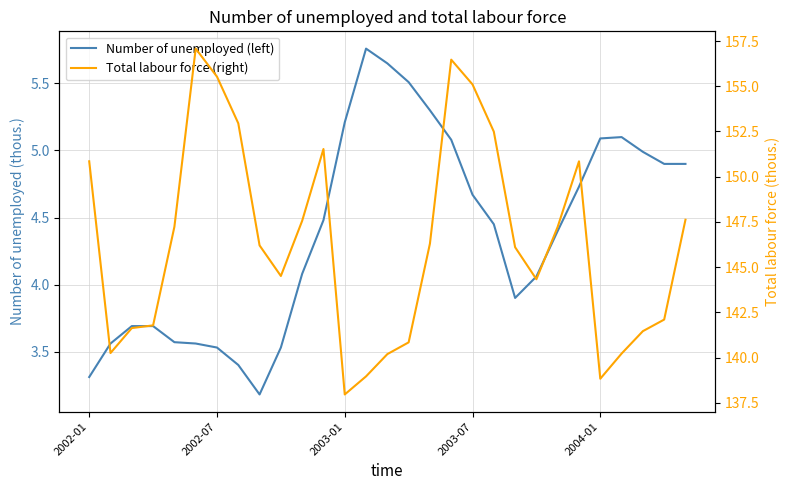

Which series has the largest total across all categories?

Total labour force (right)